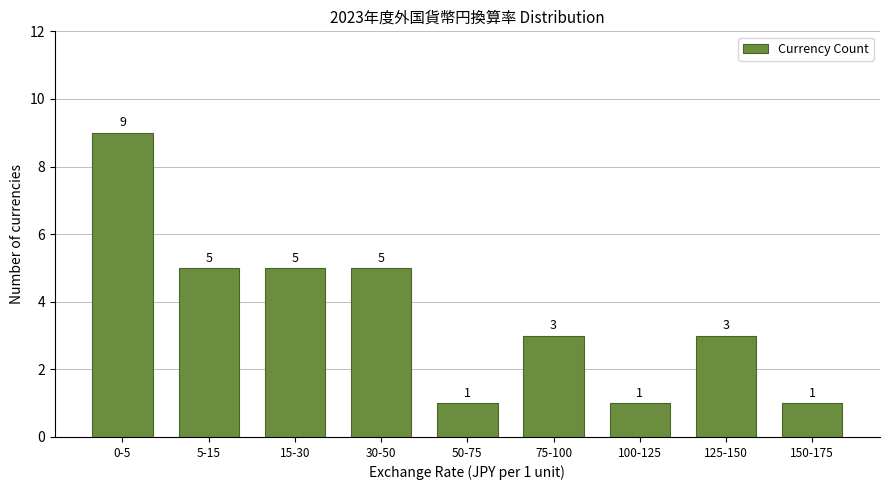

Reading right to left, extract all data points from this chart.

150-175=1	125-150=3	100-125=1	75-100=3	50-75=1	30-50=5	15-30=5	5-15=5	0-5=9